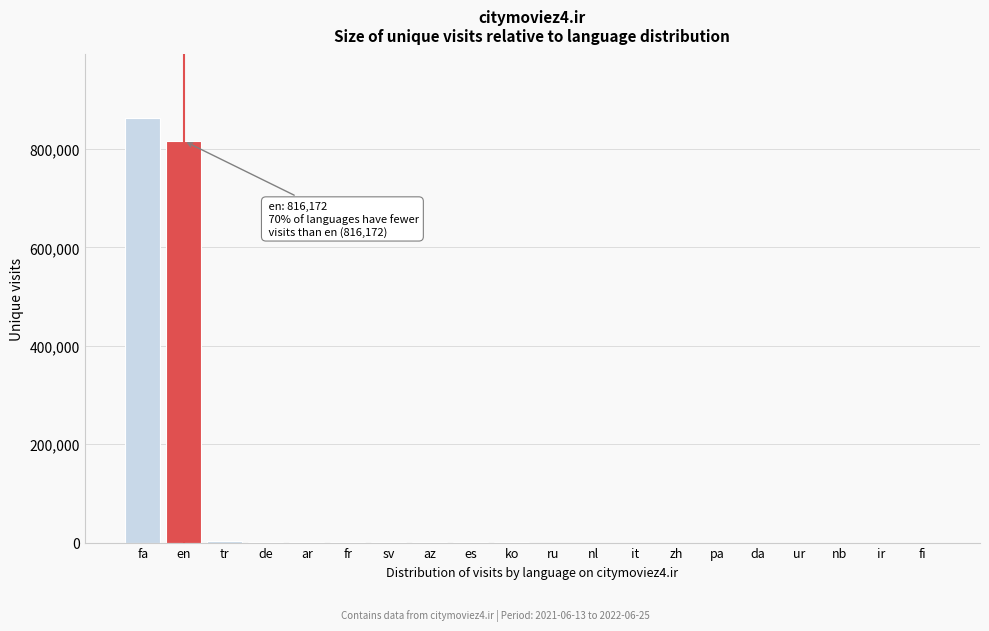

At which label is the value closest to 431274?

en